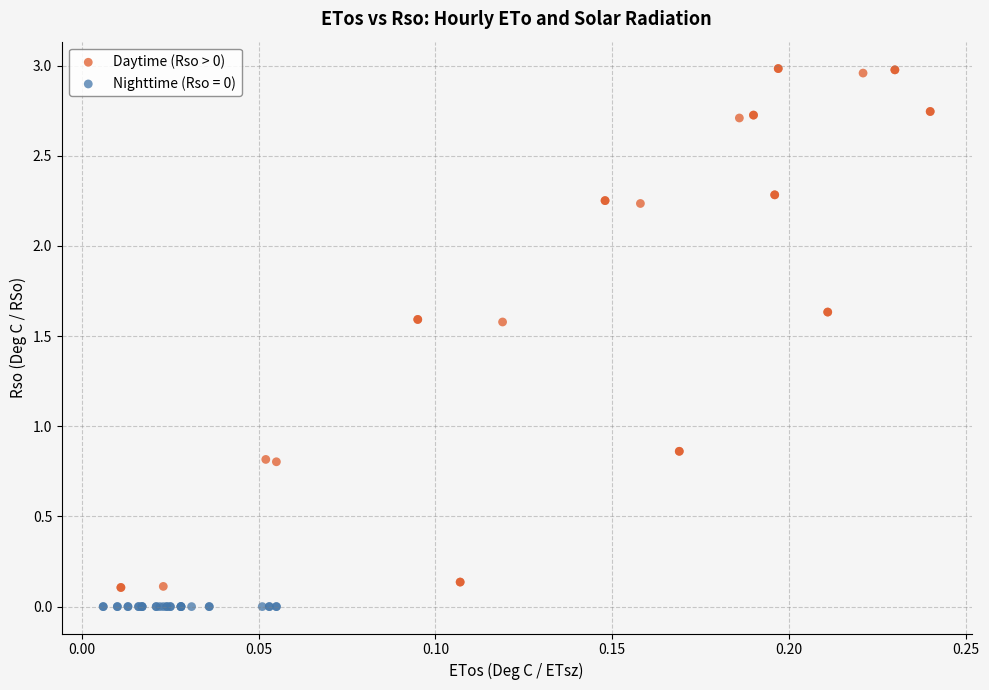

Which series contains the highest Y value?

Daytime (Rso > 0)